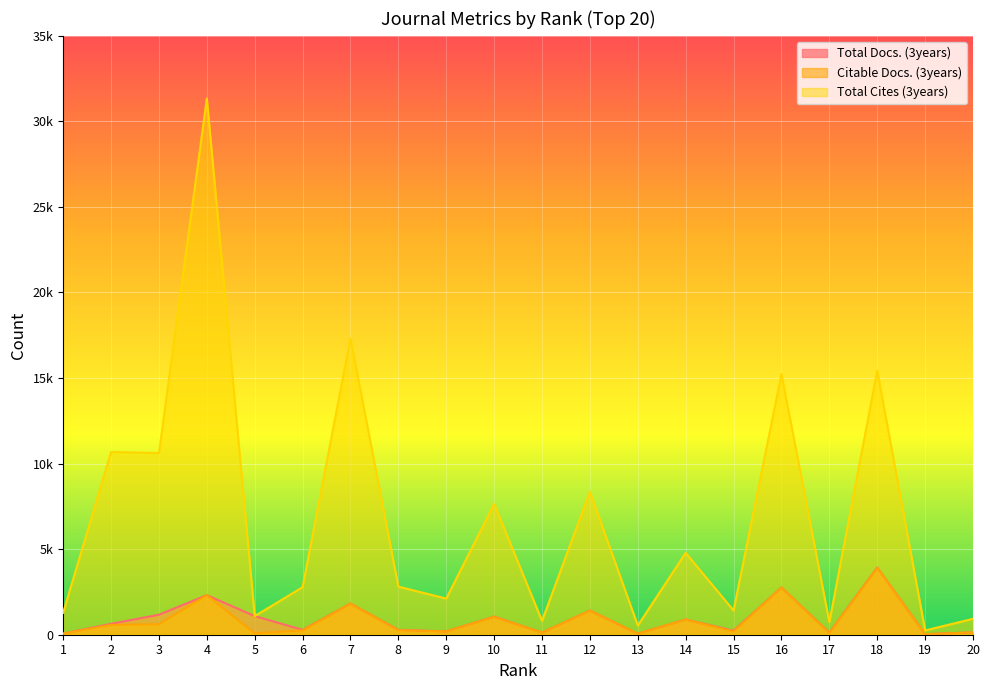

Does the chart display data point markers on the line(s)?

No